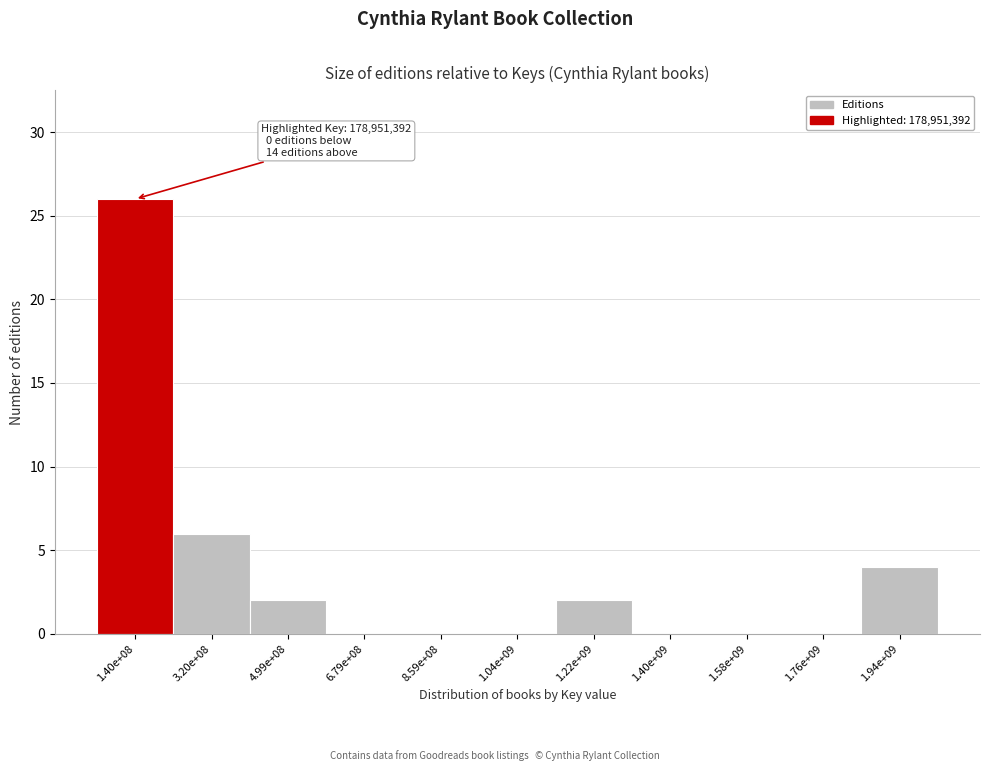

Reading left to right, extract all data points from this chart.

1.40e+08=26	3.20e+08=6	4.99e+08=2	6.79e+08=0	8.59e+08=0	1.04e+09=0	1.22e+09=2	1.40e+09=0	1.58e+09=0	1.76e+09=0	1.94e+09=4